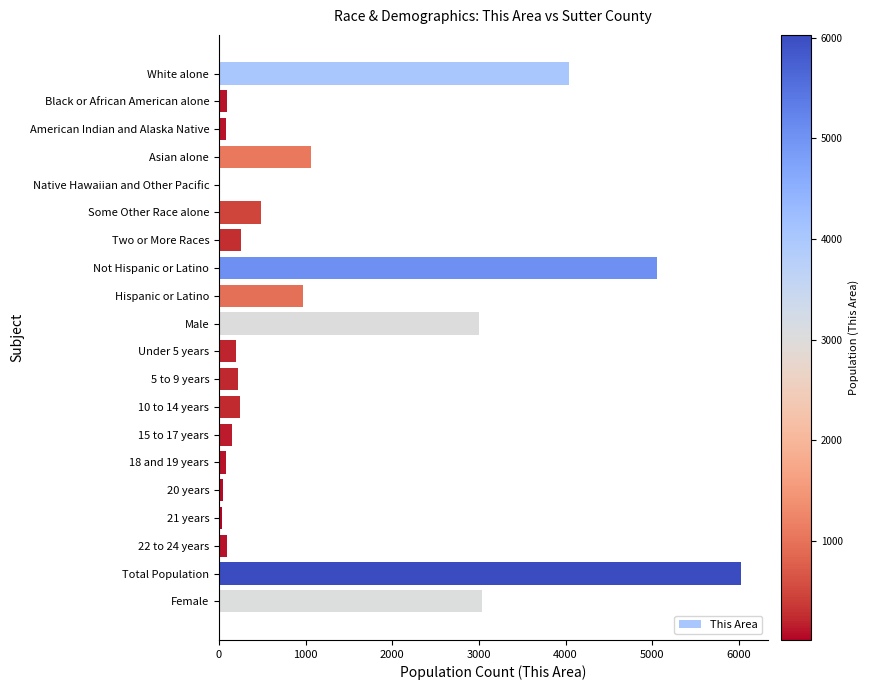

What is the change in value from Hispanic or Latino to 5 to 9 years?

-753